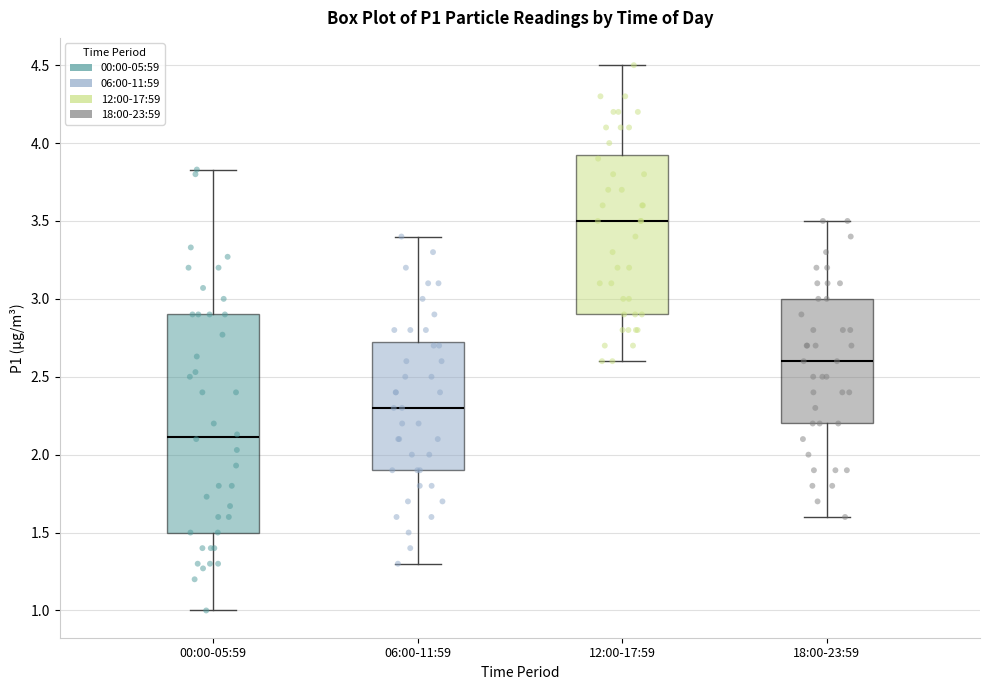

Reading left to right, transcribe this box plot: for each box, give where its median line is, the range the box spans, and where its two whiskers end, as read against the y-axis. The values are not printed on the chart, so give them approximately, as read against the axis.

00:00-05:59: median 2.10, box 1.50 to 2.90, whiskers 1.00 to 3.85
06:00-11:59: median 2.30, box 1.90 to 2.75, whiskers 1.30 to 3.40
12:00-17:59: median 3.50, box 2.90 to 3.95, whiskers 2.60 to 4.50
18:00-23:59: median 2.60, box 2.20 to 3.00, whiskers 1.60 to 3.50